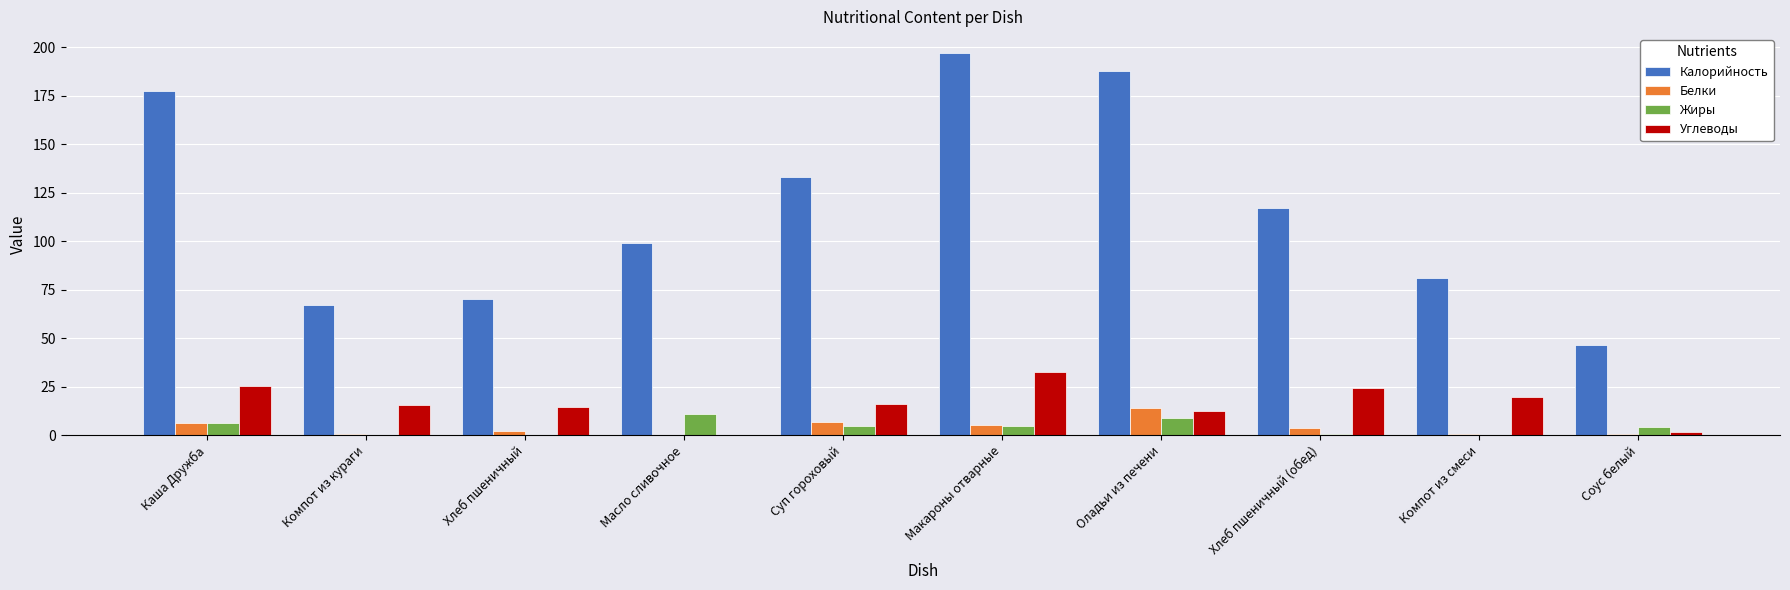

At which label does Белки reach its peak?

Оладьи из печени